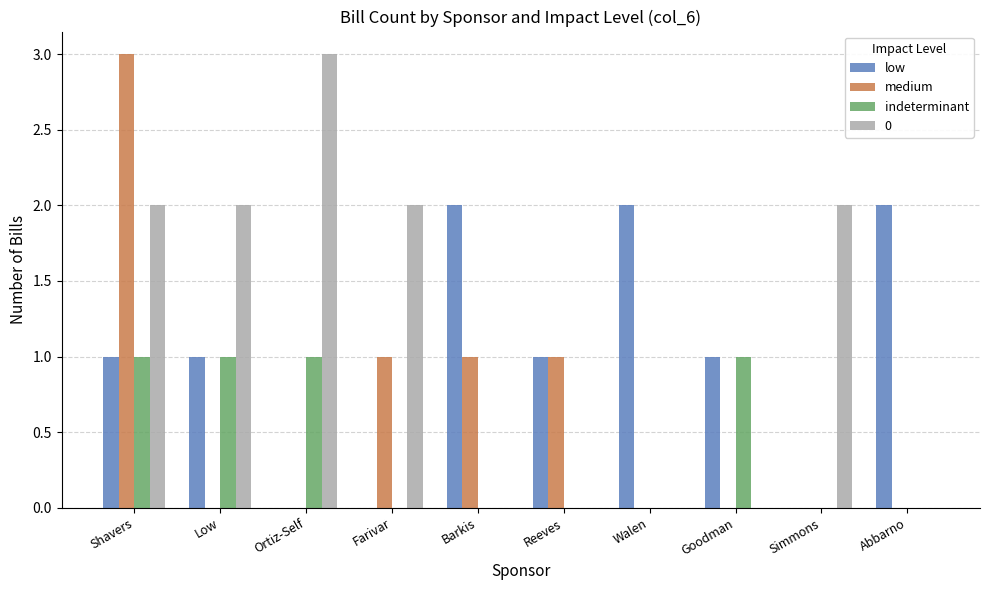

The indeterminant series shows 0 at Goodman. True or false?

False